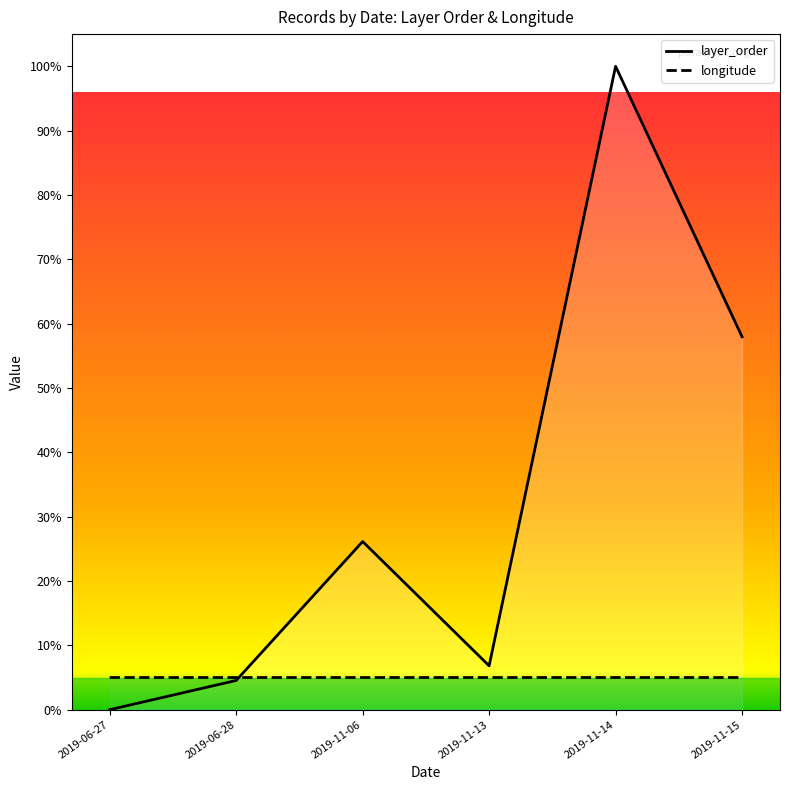

Which label corresponds to the largest value in the chart?

2019-11-14